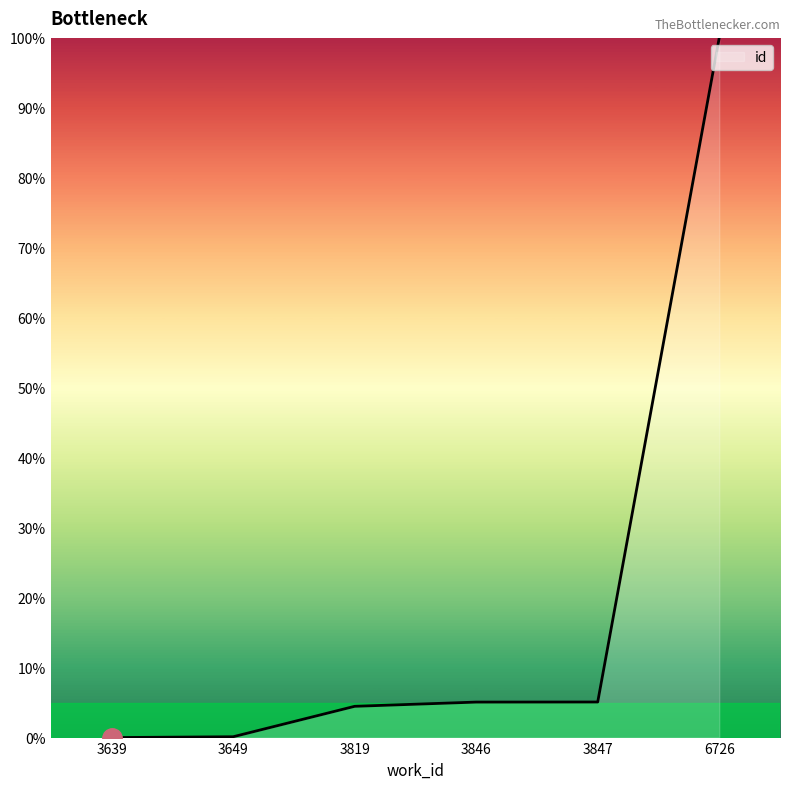

Which category has the highest value across all series?

6726